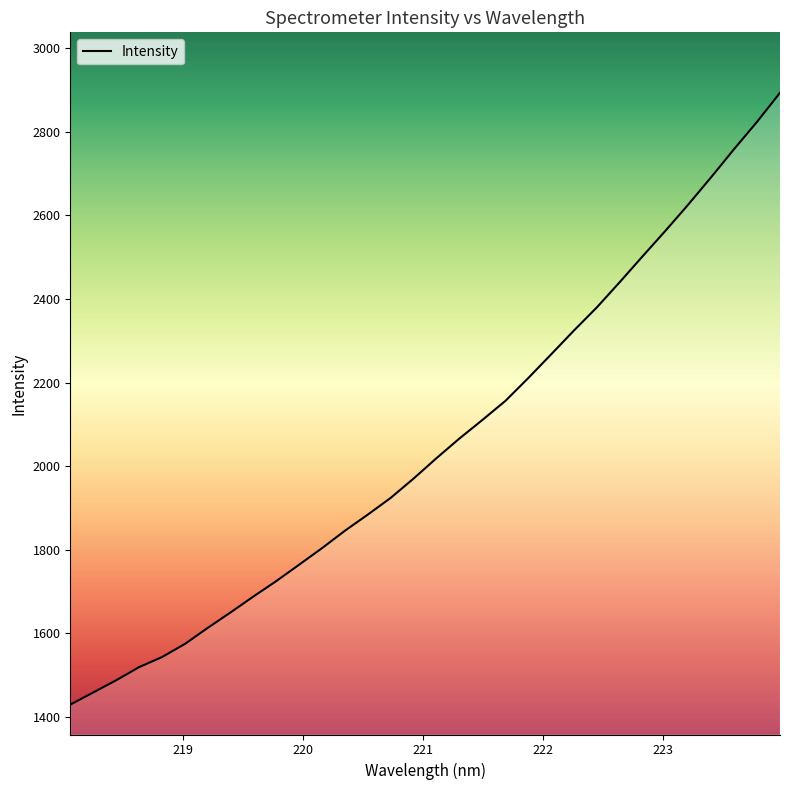

How many series are shown in this chart?

1